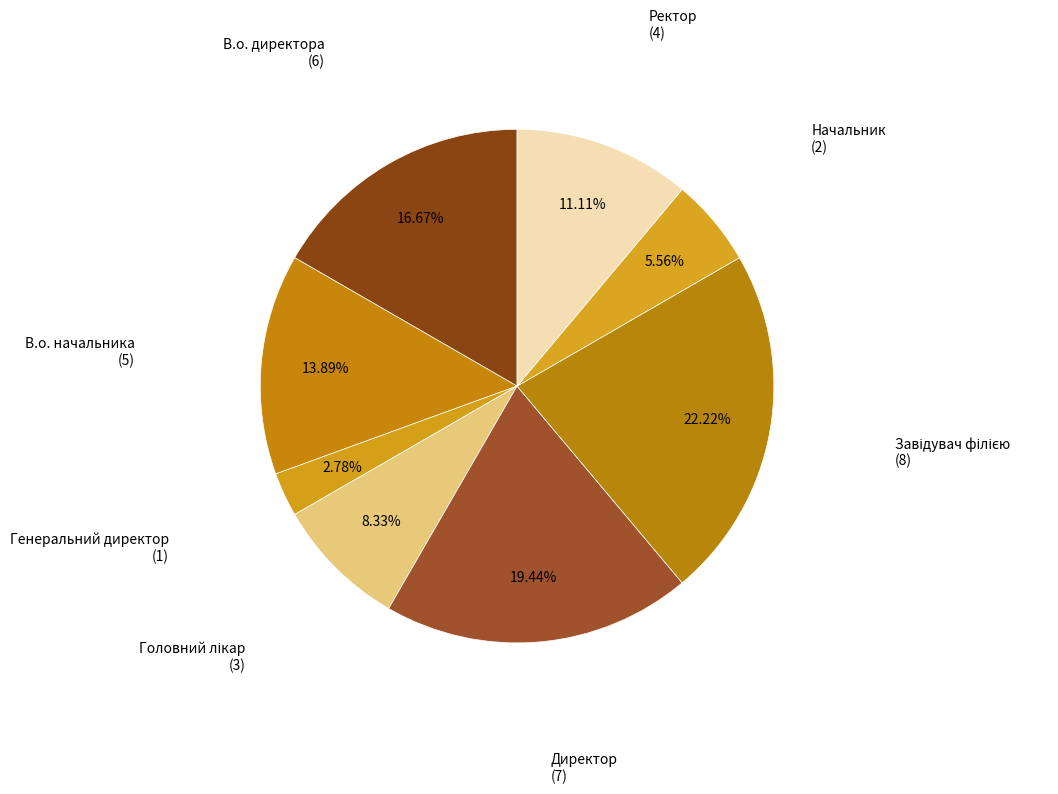

Is there any slice that represents more than half of the pie?

No